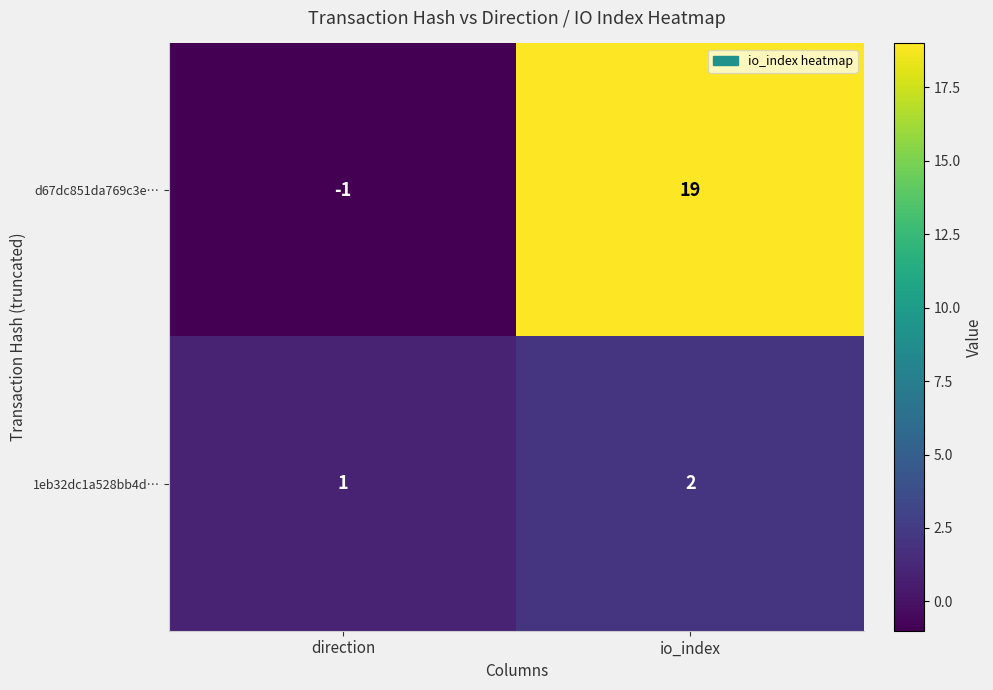

What is the greatest value displayed?

19